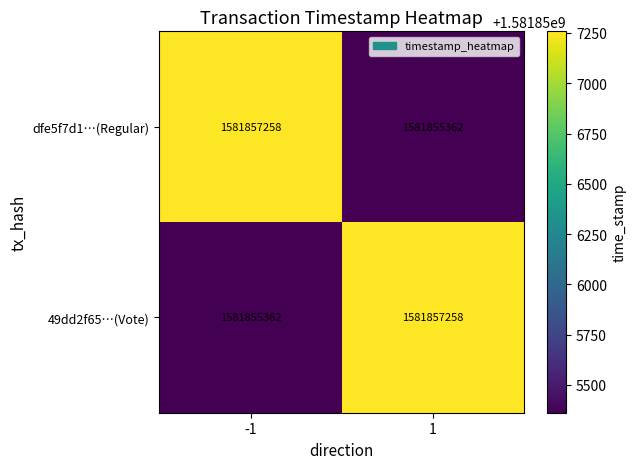

Reading left to right, what are all the values shown in this chart?

dfe5f7d1…(Regular): -1=1581857258	1=1581855362
49dd2f65…(Vote): -1=1581855362	1=1581857258